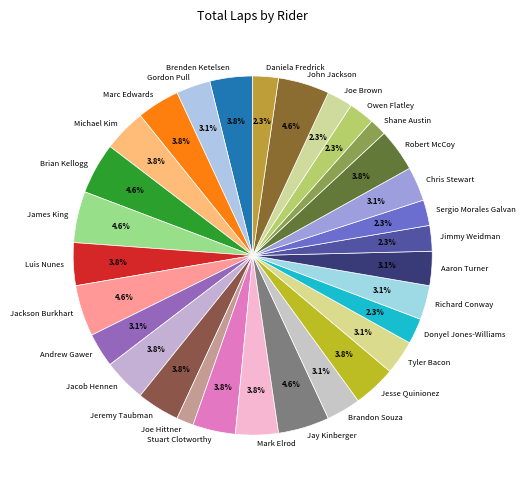

To the nearest percent, what percentage of the pie is Marc Edwards?

4%